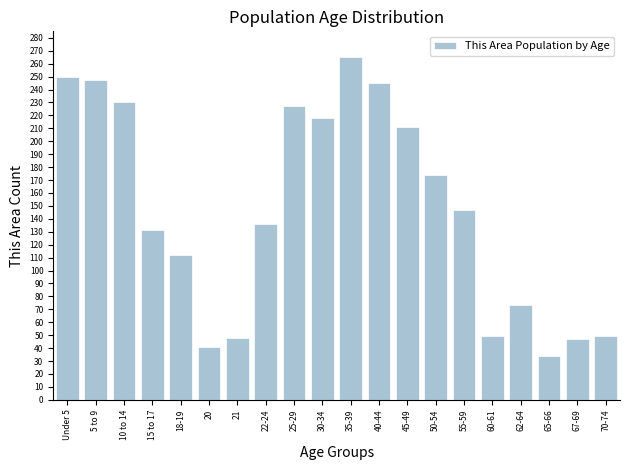

What is the average value?

147